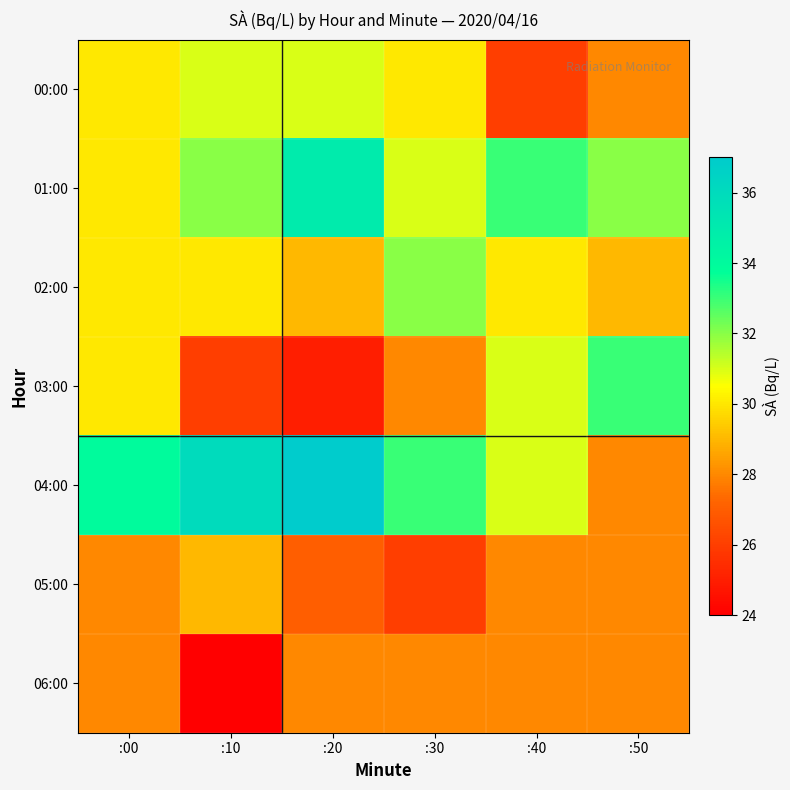

Reading left to right, extract all data points from this chart.

00:00: :00=30	:10=31	:20=31	:30=30	:40=26	:50=28
01:00: :00=30	:10=32	:20=35	:30=31	:40=33	:50=32
02:00: :00=30	:10=30	:20=29	:30=32	:40=30	:50=29
03:00: :00=30	:10=26	:20=25	:30=28	:40=31	:50=33
04:00: :00=34	:10=36	:20=37	:30=33	:40=31	:50=28
05:00: :00=28	:10=29	:20=27	:30=26	:40=28	:50=28
06:00: :00=28	:10=24	:20=28	:30=28	:40=28	:50=28